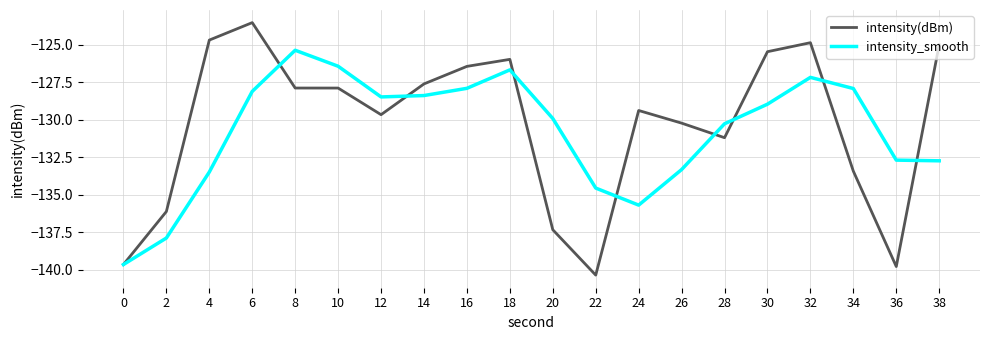

Count the number of data series in this chart.

2